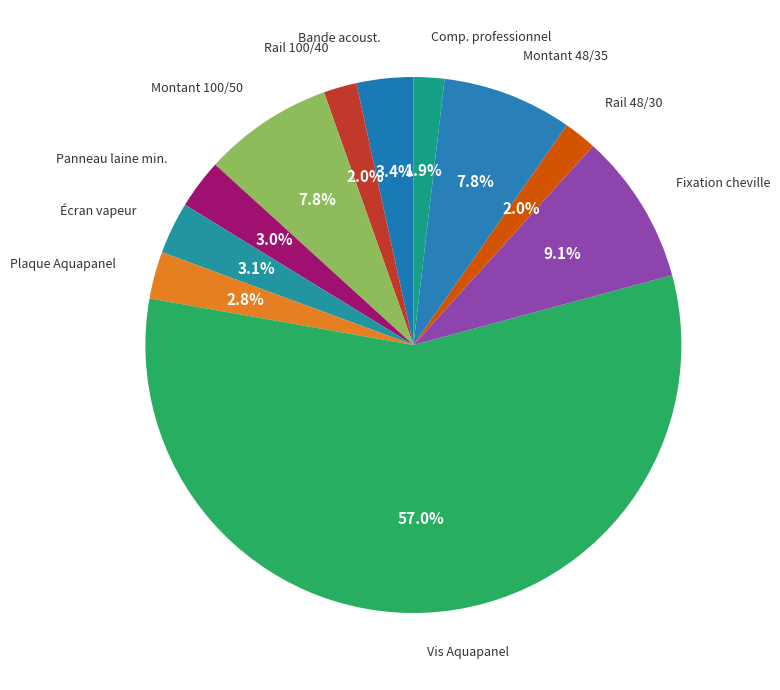

Count the number of slices in the pie.

11